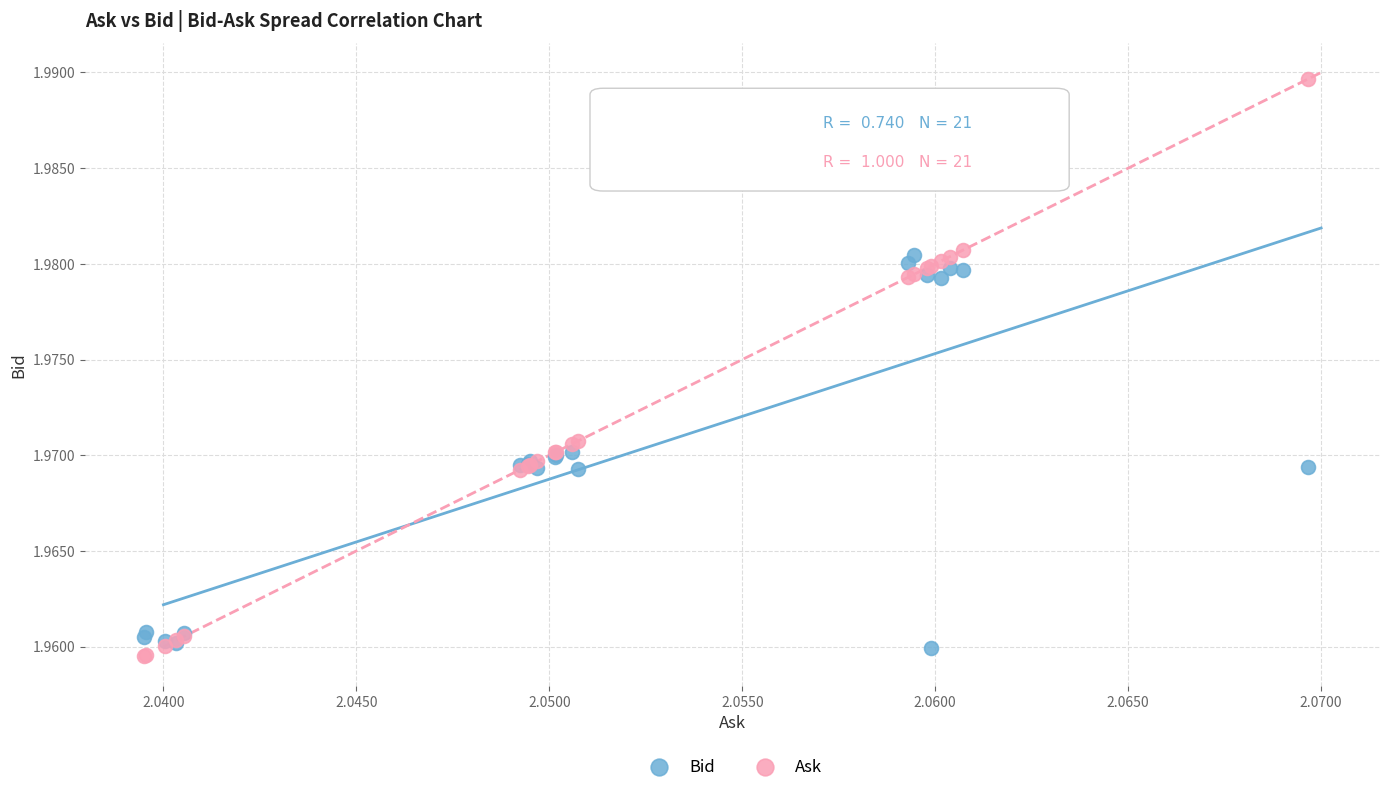

Which series has the largest Y range (max minus min)?

Ask